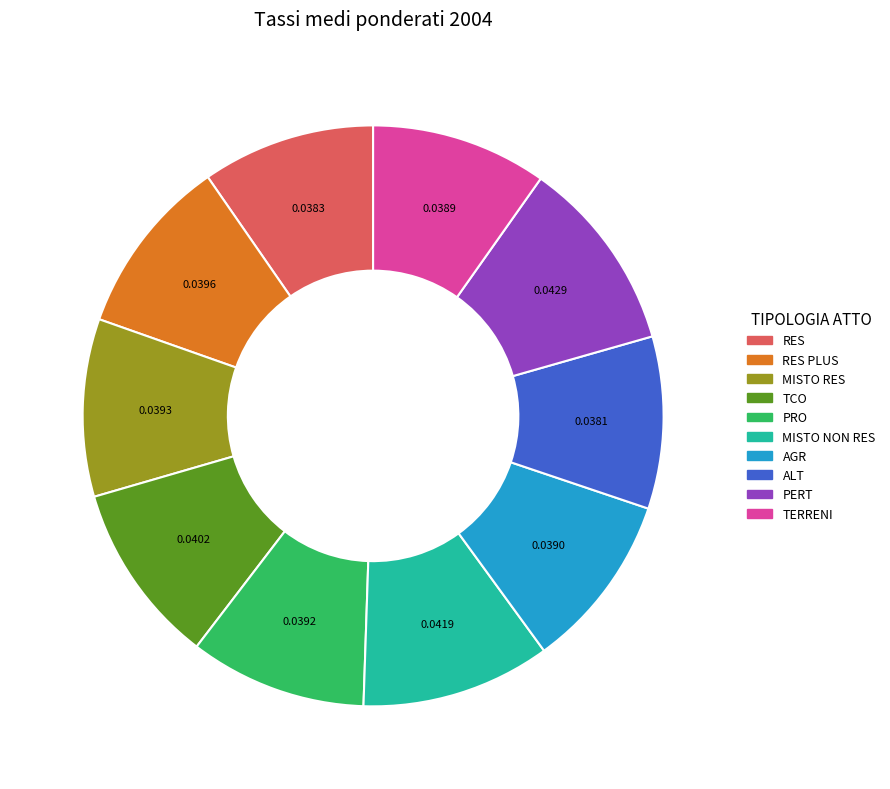

Does any single category account for the majority?

No